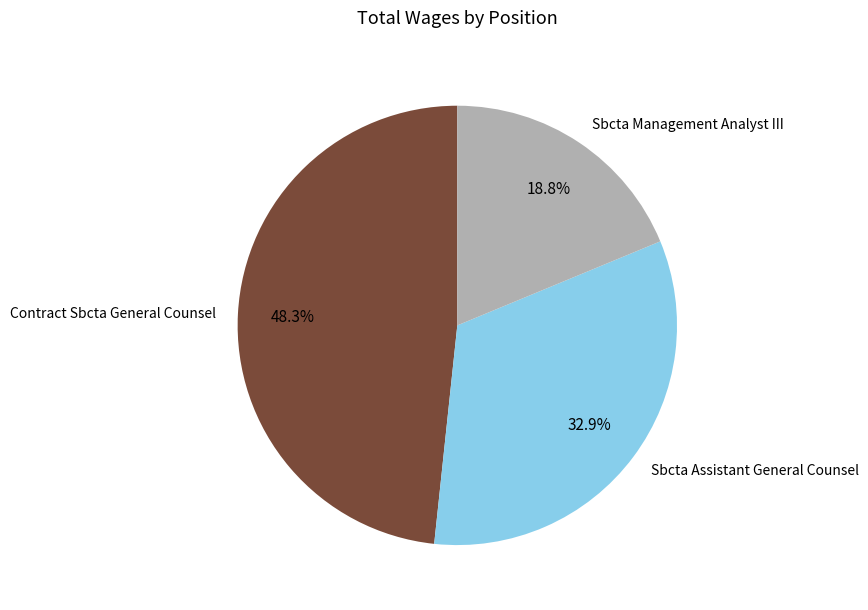

What percentage do Sbcta Management Analyst III and Sbcta Assistant General Counsel together represent?

51.7%